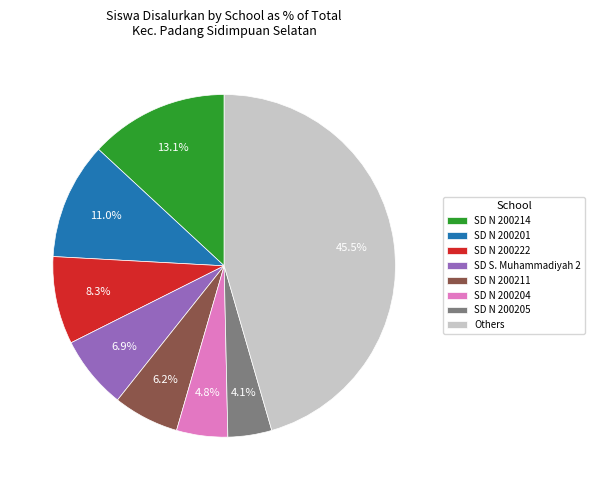

To the nearest percent, what percentage of the pie is SD N 200204?

5%